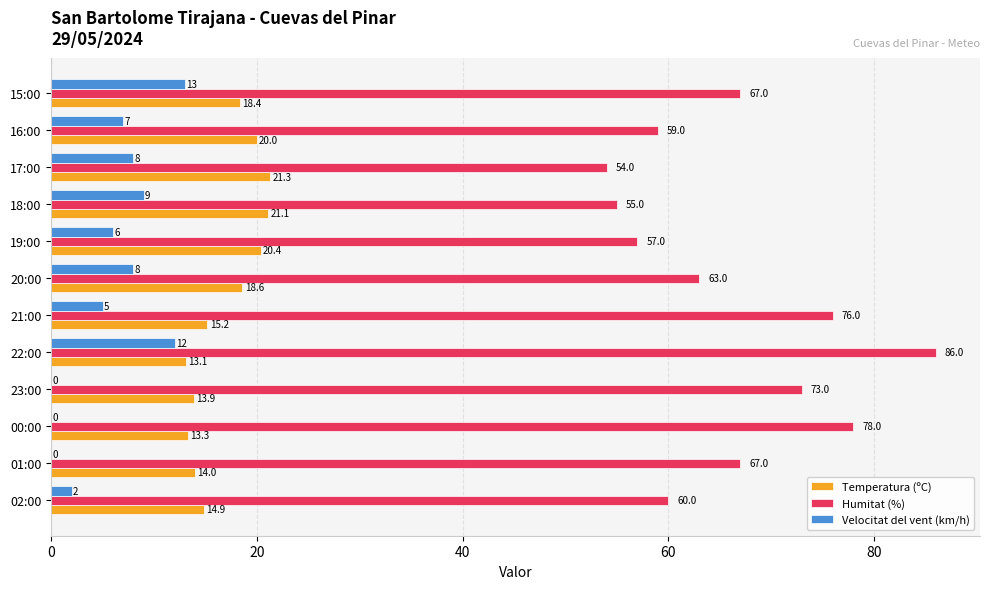

Between 22:00 and 21:00, which series saw the biggest shift?

Humitat (%)